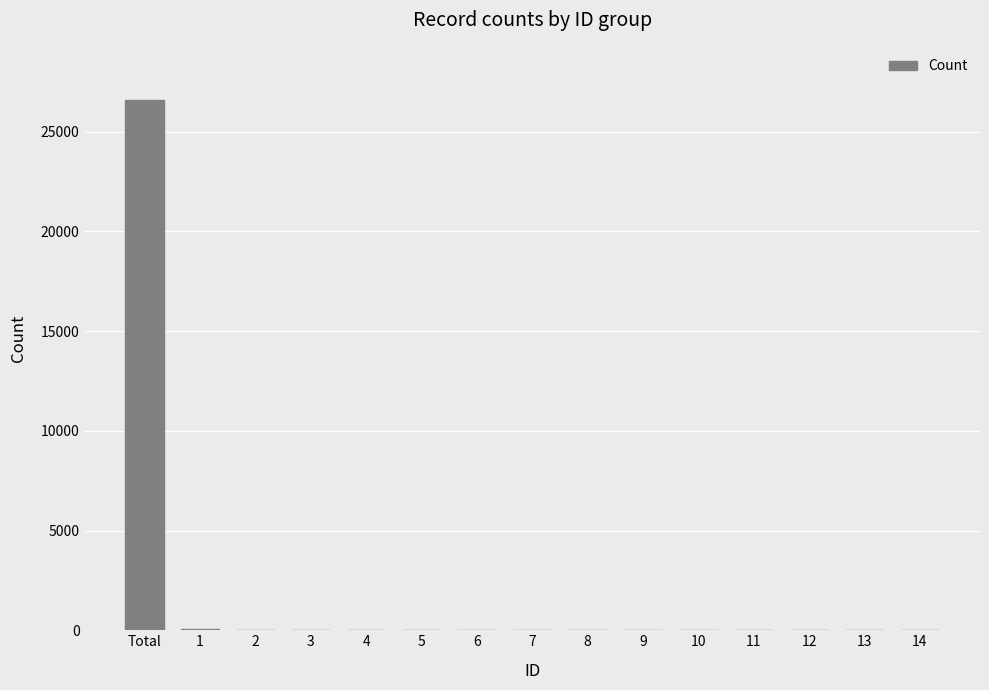

What is the greatest value displayed?

26594